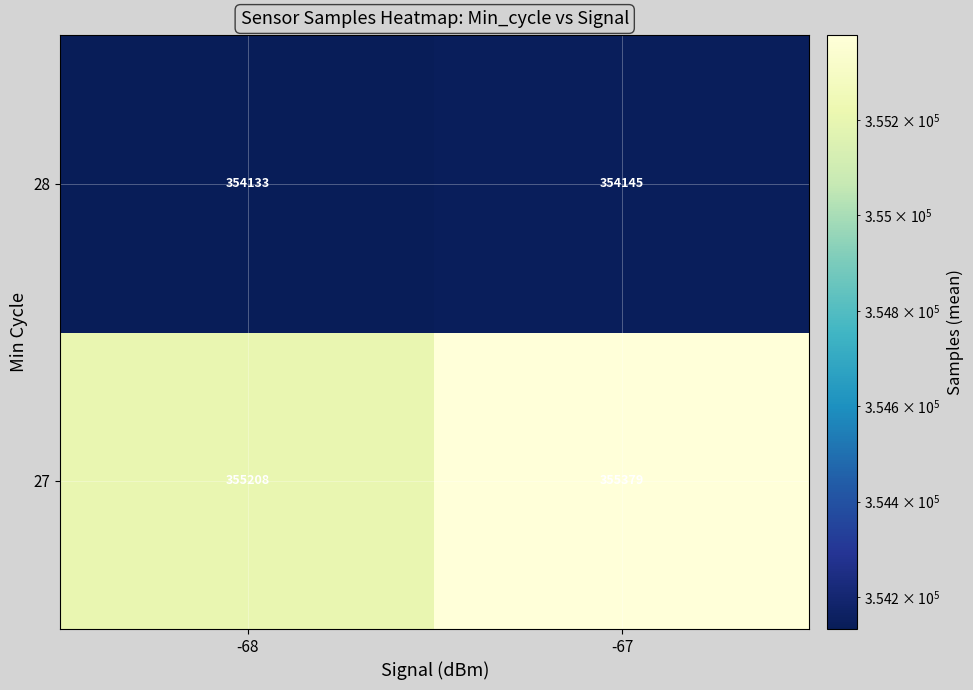

What is the difference between the maximum and minimum values in the 28 series?

12